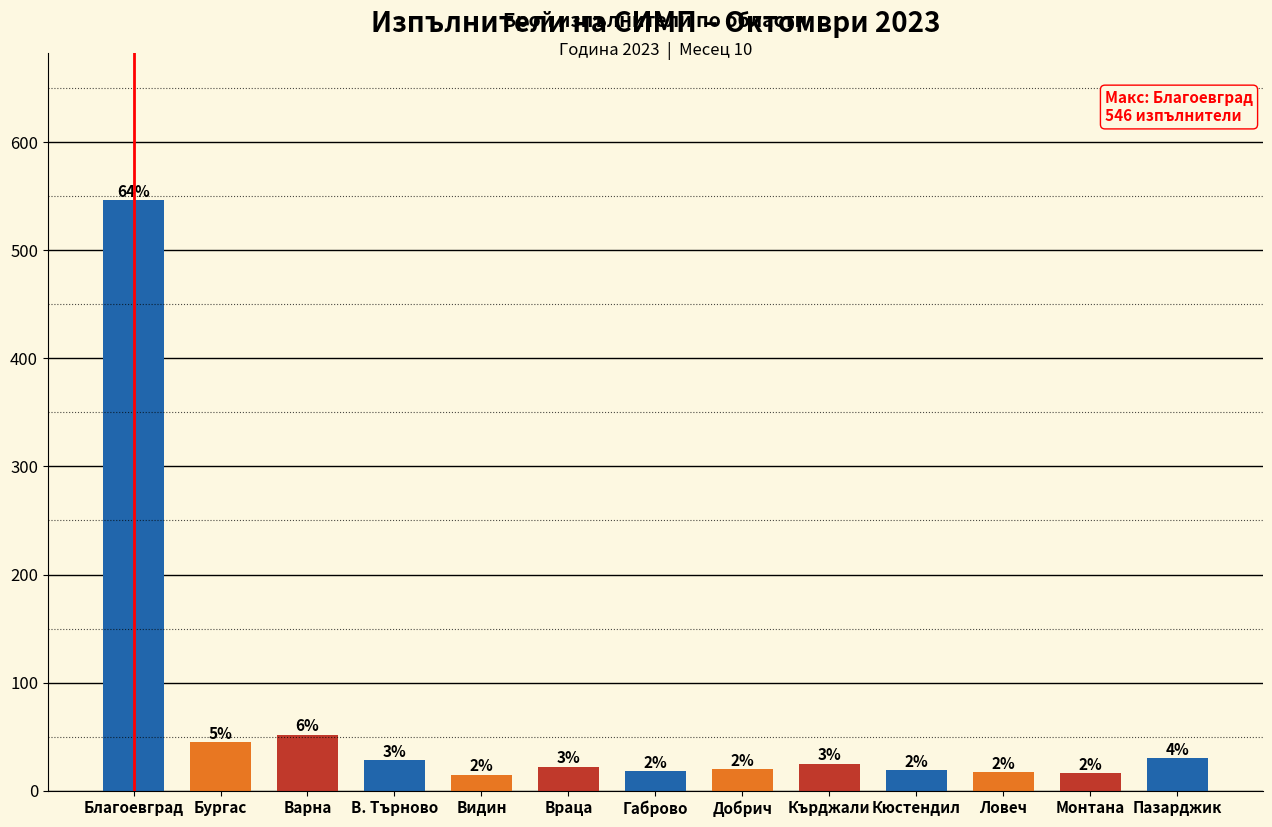

Reading right to left, what are all the values shown in this chart?

Пазарджик=30	Монтана=16	Ловеч=17	Кюстендил=19	Кърджали=25	Добрич=20	Габрово=18	Враца=22	Видин=15	В. Търново=28	Варна=52	Бургас=45	Благоевград=546